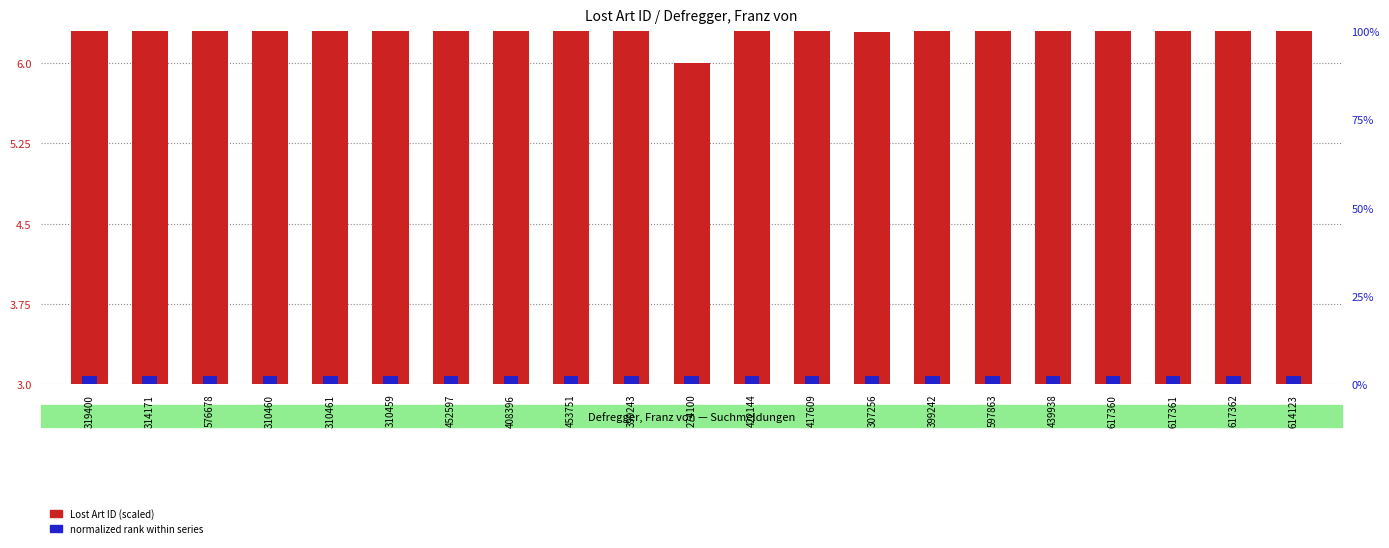

Which series has the largest total across all categories?

Lost Art ID (scaled)